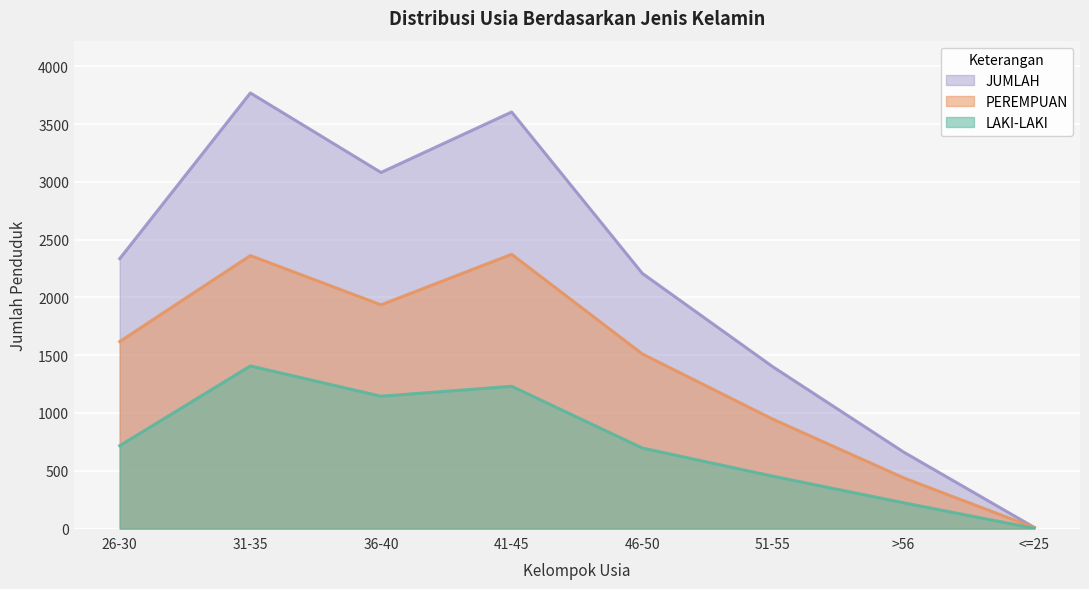

Which has a higher value, 26-30 or 41-45?

41-45